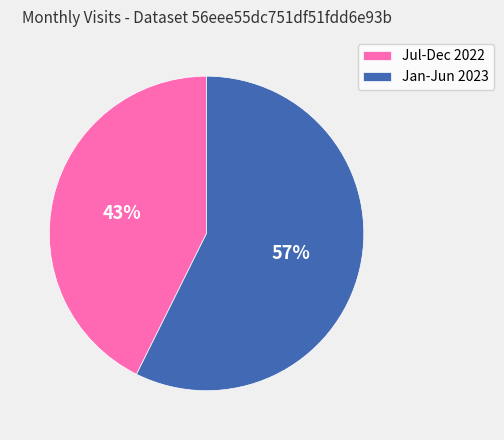

Is it true that Jan-Jun 2023 is 44% of the pie?

False